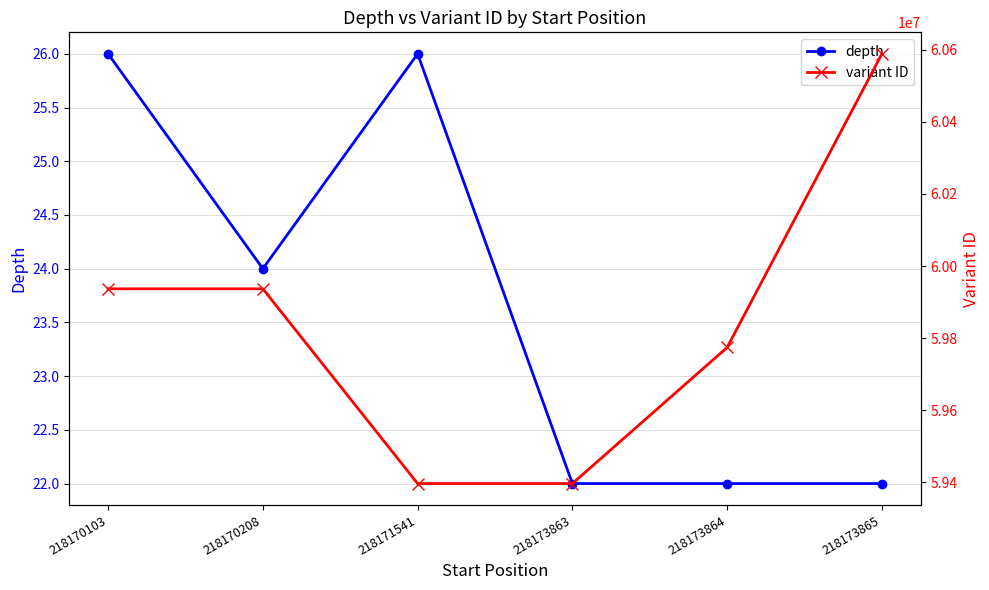

What is the average value of the depth series?

24